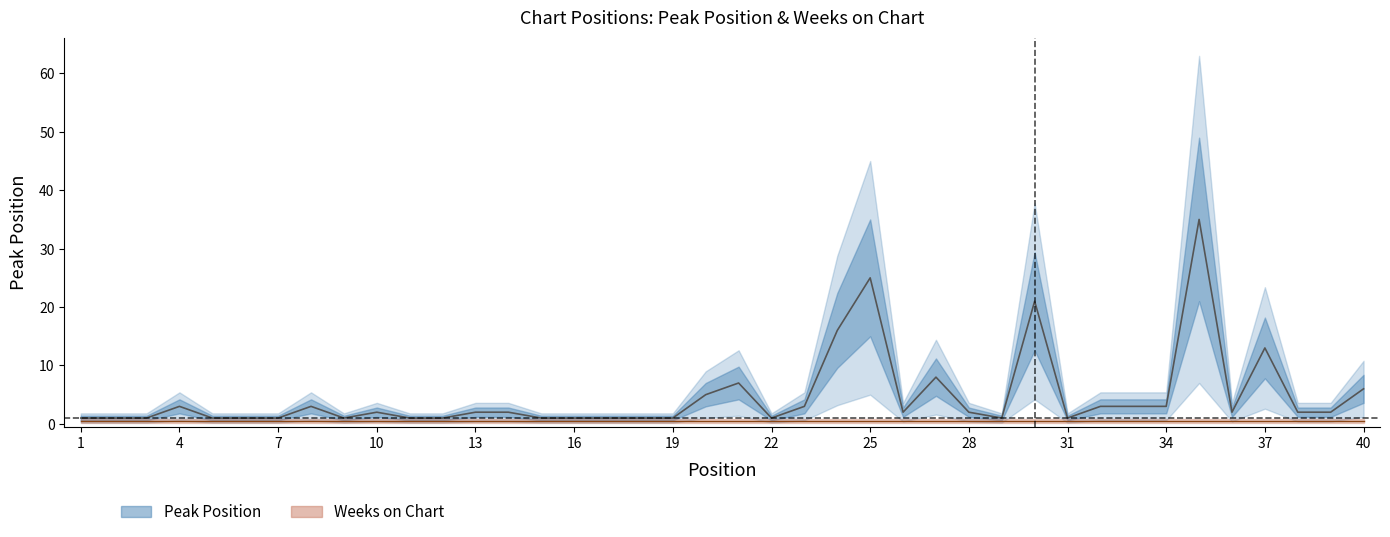

Reading left to right, transcribe all the data shown in this chart.

1	1	1	3	1	1	1	3	1	2	1	1	2	2	1	1	1	1	1	5	7	1	3	16	25	2	8	2	1	21	1	3	3	3	35	2	13	2	2	6